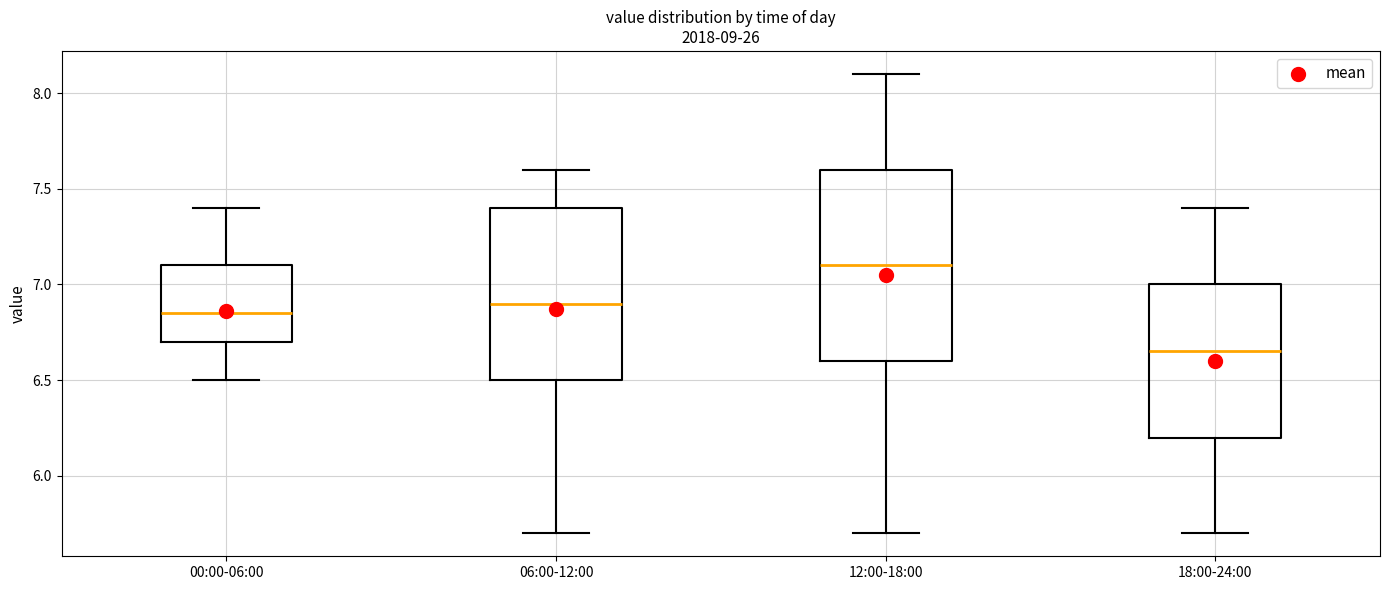

Reading left to right, read every box against the y-axis: the position of its median line, the range the box covers, and the ends of its whiskers. The values are not printed on the chart, so give them approximately, as read against the axis.

00:00-06:00: median 6.85, box 6.70 to 7.10, whiskers 6.50 to 7.40
06:00-12:00: median 6.90, box 6.50 to 7.40, whiskers 5.70 to 7.60
12:00-18:00: median 7.10, box 6.60 to 7.60, whiskers 5.70 to 8.10
18:00-24:00: median 6.65, box 6.20 to 7.00, whiskers 5.70 to 7.40